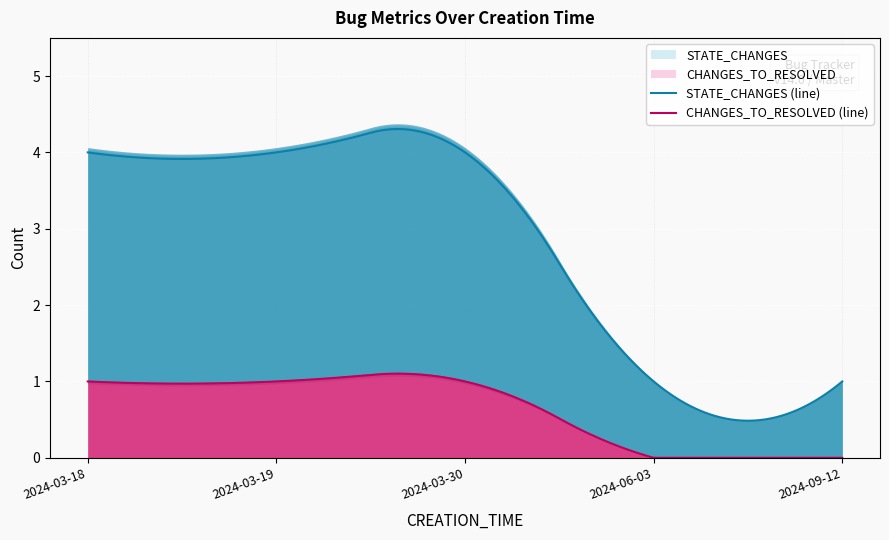

What is the difference between the second highest and minimum values in the STATE_CHANGES series?

3